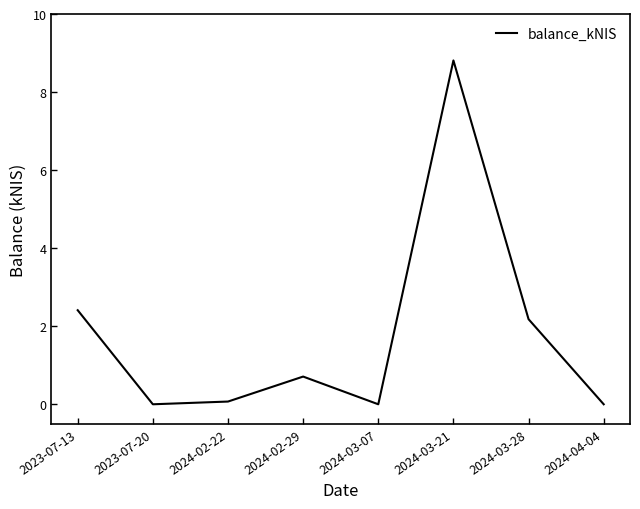

What is the sum of the values at 2024-04-04 and 2024-02-29?

0.7